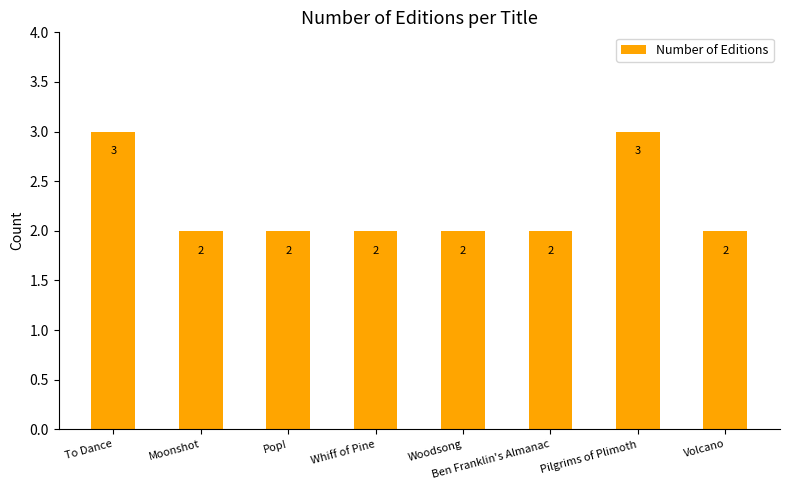

What is the difference between the second highest and minimum values?

1